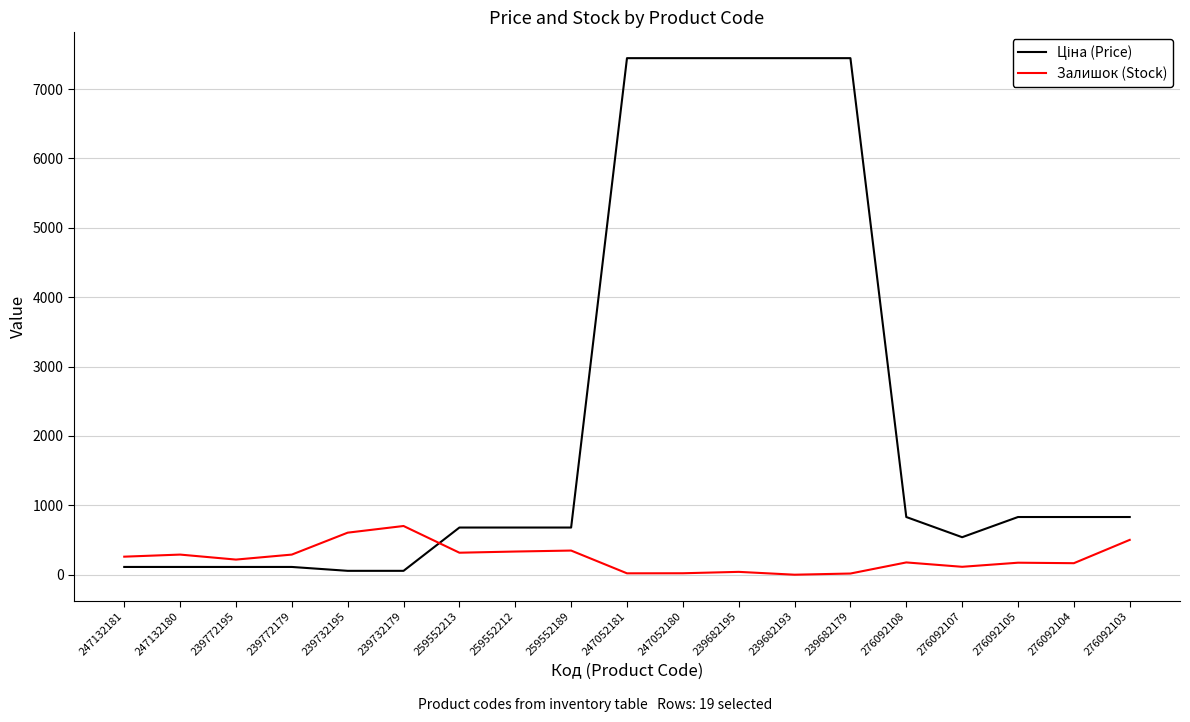

What is the difference between the maximum and minimum values in the Залишок (Stock) series?

702.0